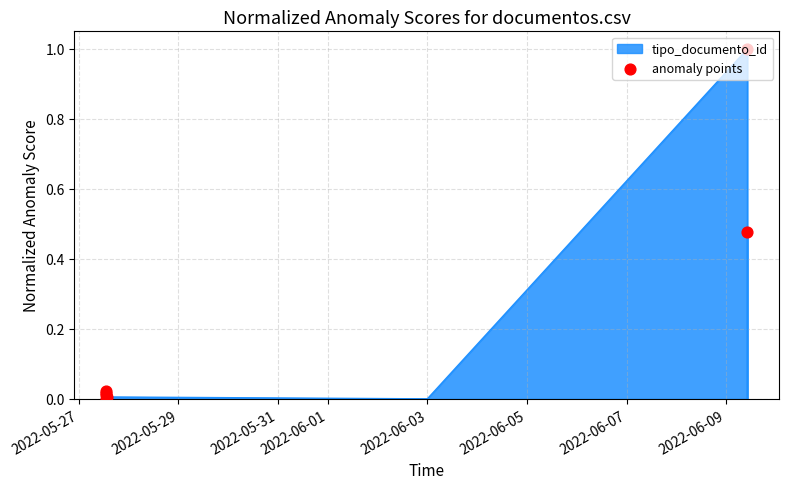

Which has a higher value, 2022-05-31 or 2022-06-03?

2022-05-31